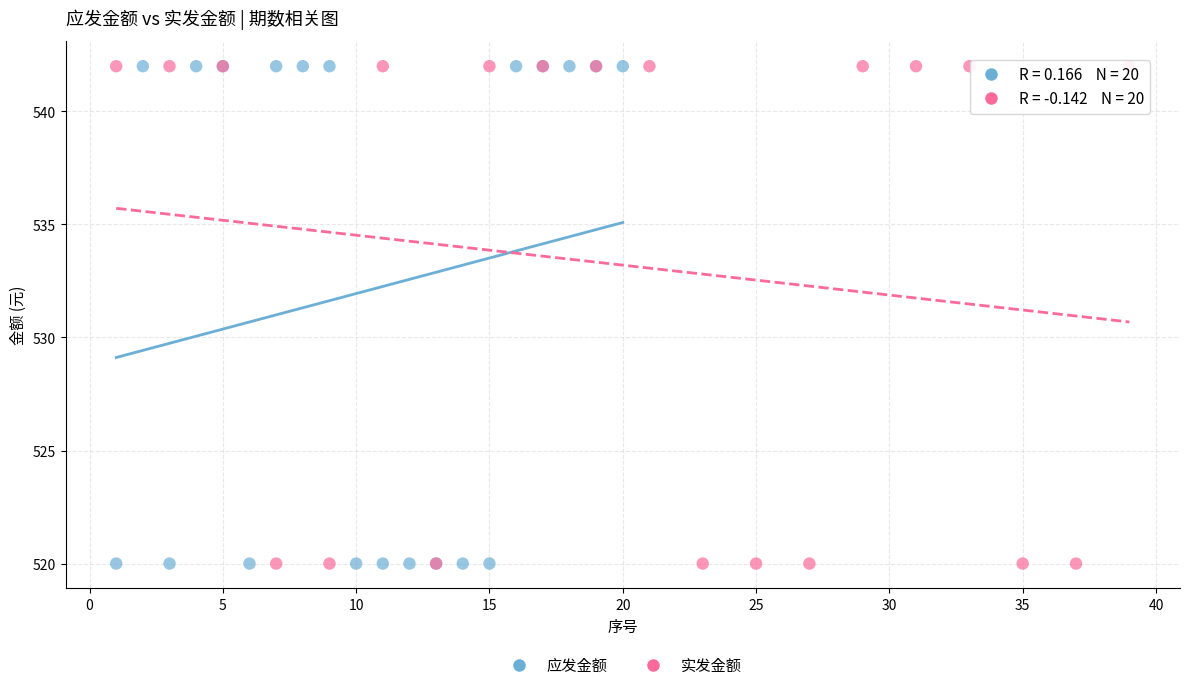

What are all the series names shown in the legend?

应发金额, 实发金额